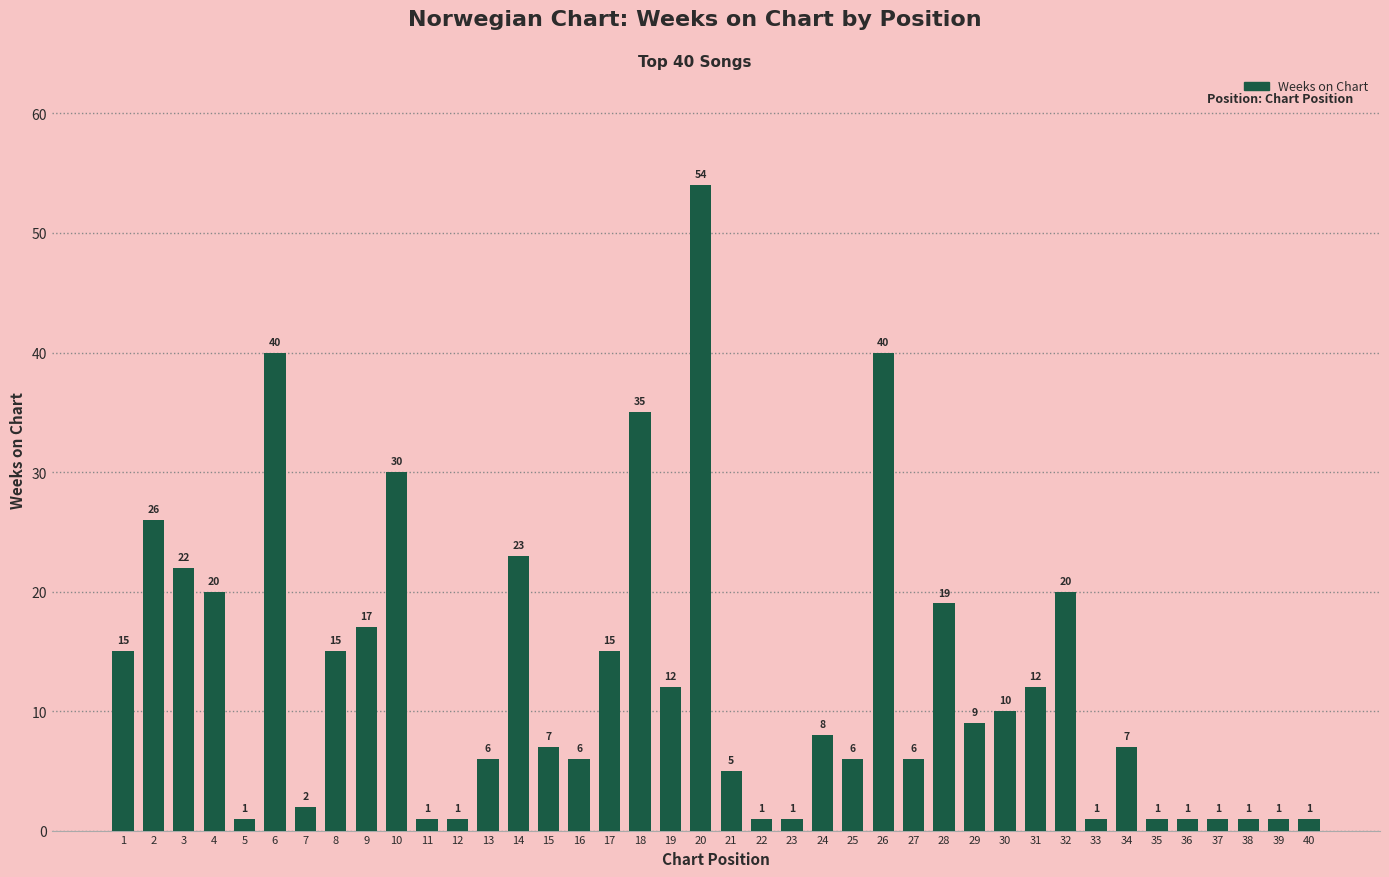

What is the ratio of the value at 33 to the value at 23?

1.0